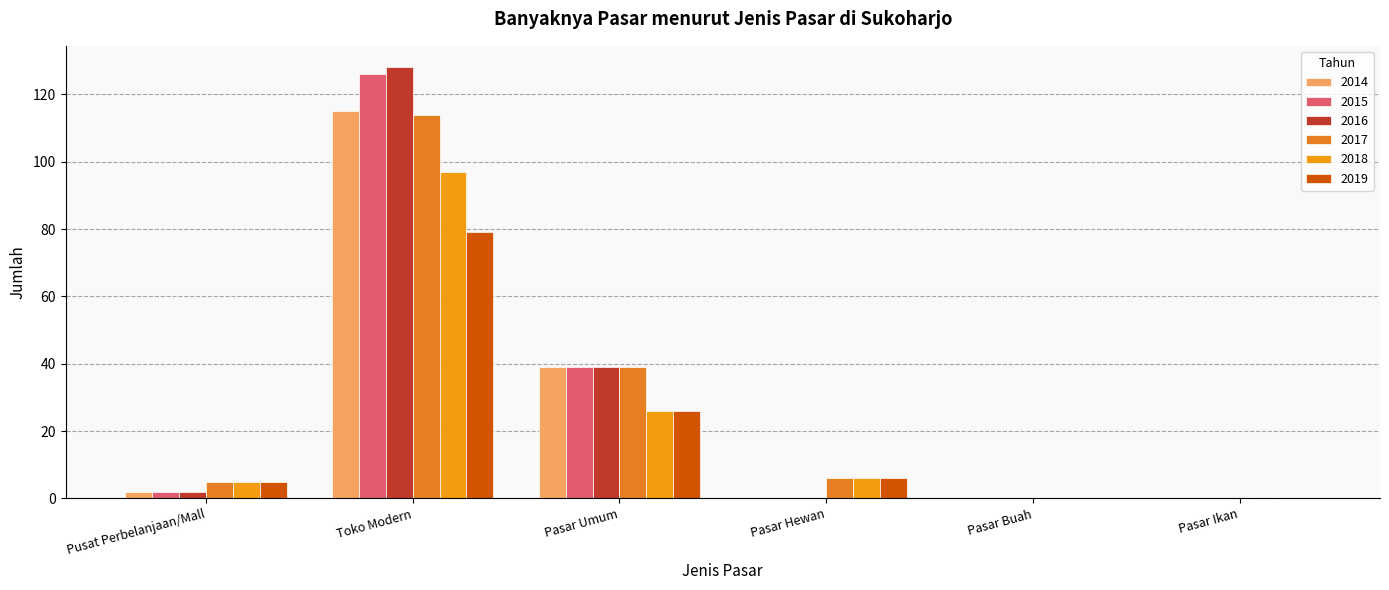

The 2019 series shows 6 at Pasar Hewan. True or false?

True